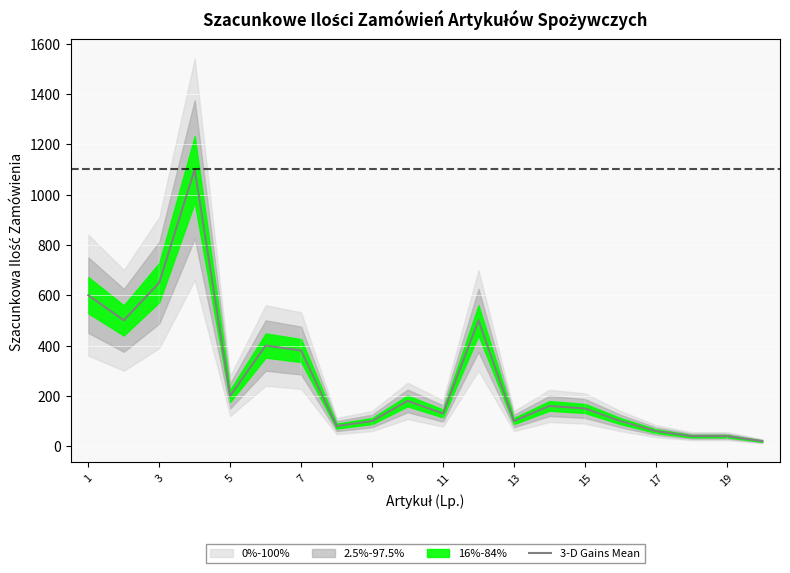

Where is the data nearest to the value 560?

1